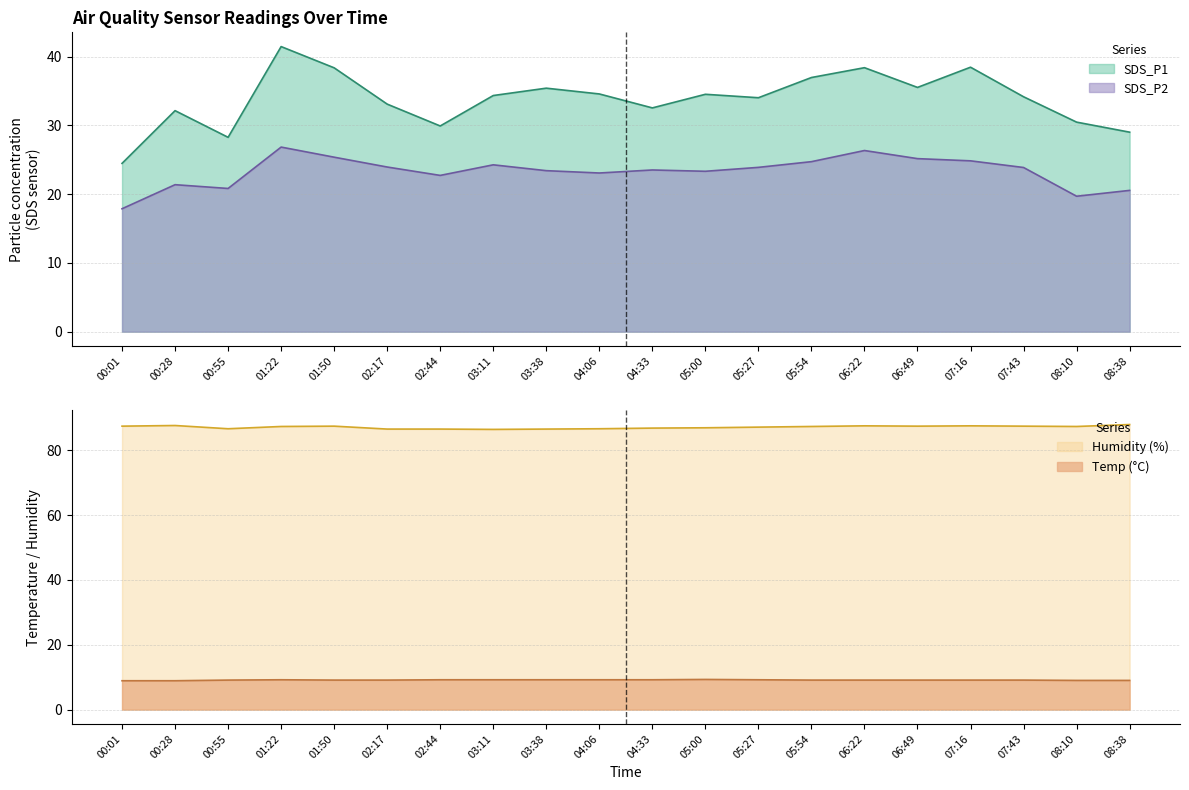

Reading right to left, transcribe all the data shown in this chart.

SDS_P1: 29.0	30.5	34.2	38.5	35.5	38.4	37.0	34.0	34.5	32.5	34.6	35.4	34.4	29.9	33.1	38.4	41.5	28.3	32.1	24.5
SDS_P2: 20.6	19.7	23.9	24.9	25.2	26.4	24.7	23.9	23.3	23.5	23.1	23.4	24.3	22.7	23.9	25.4	26.9	20.8	21.4	17.9
Temp: 9.0	9.0	9.1	9.1	9.1	9.1	9.1	9.2	9.3	9.2	9.2	9.2	9.2	9.2	9.1	9.1	9.2	9.1	8.9	8.9
Humidity: 87.9	87.3	87.4	87.5	87.4	87.5	87.3	87.1	86.9	86.8	86.6	86.5	86.4	86.5	86.5	87.4	87.3	86.6	87.6	87.4